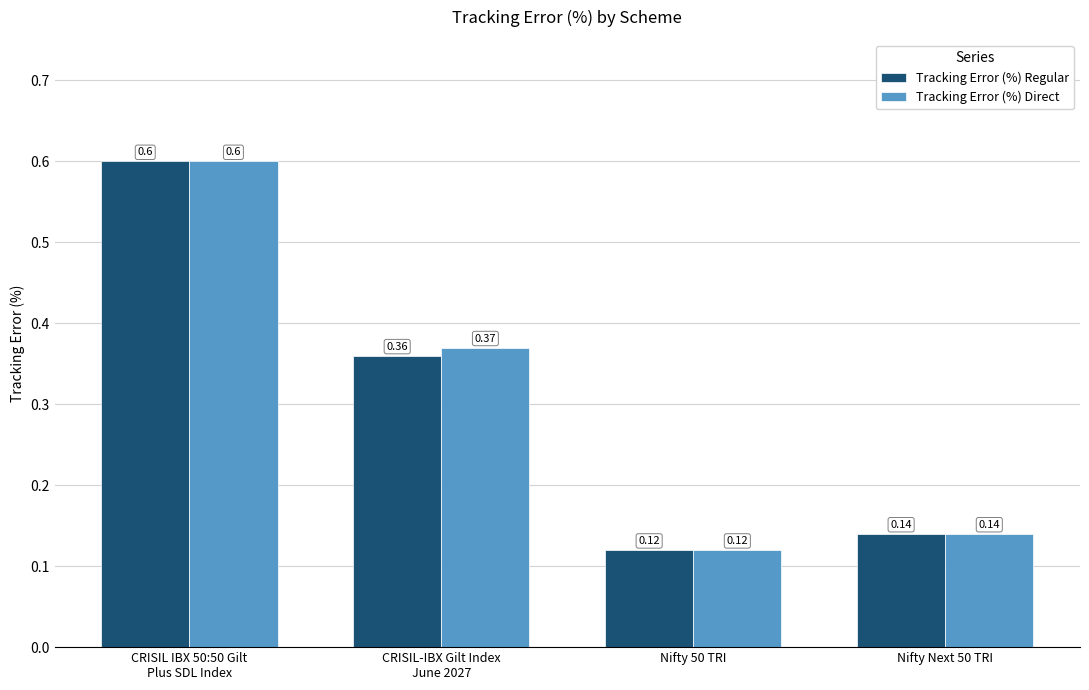

What is the maximum value shown in the chart?

0.6